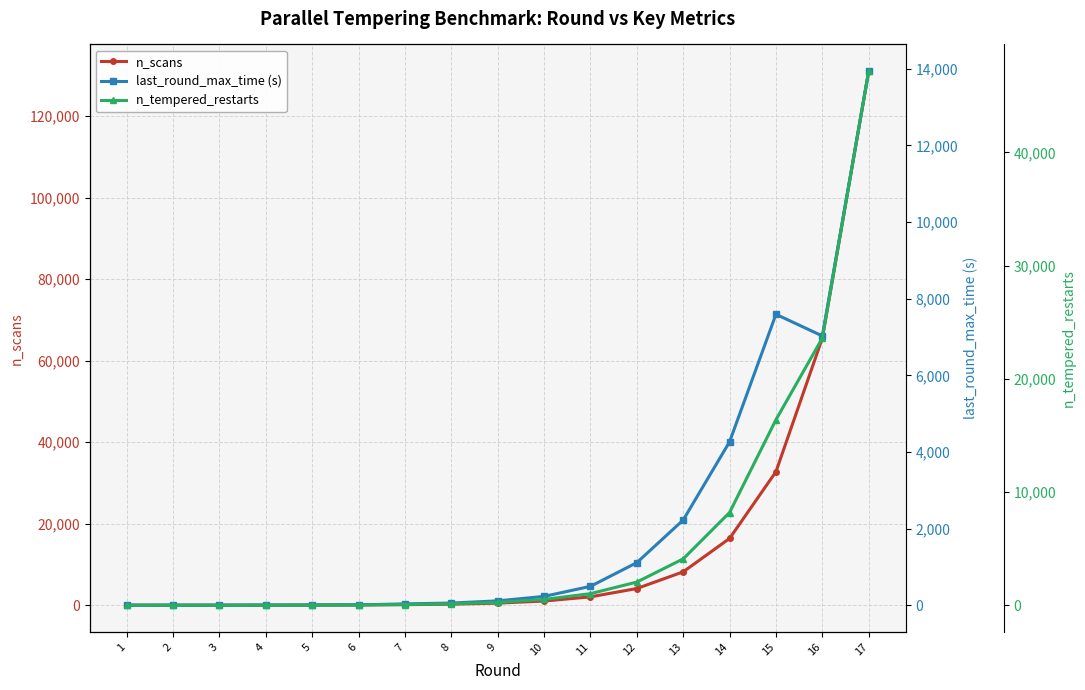

True or false: last_round_max_time (s) and n_tempered_restarts cross at least once.

True